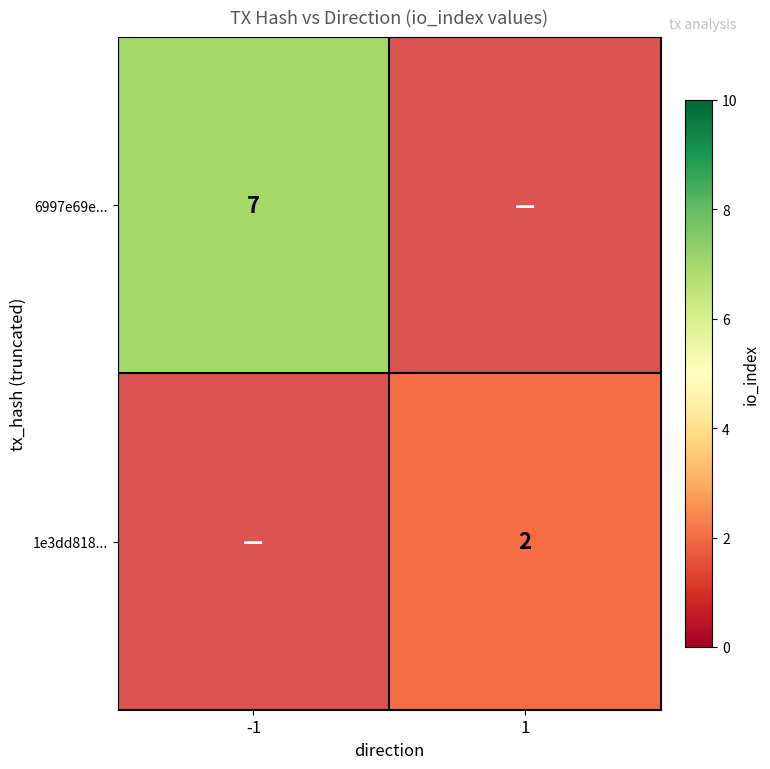

The 6997e69e... series shows 7 at -1. True or false?

True